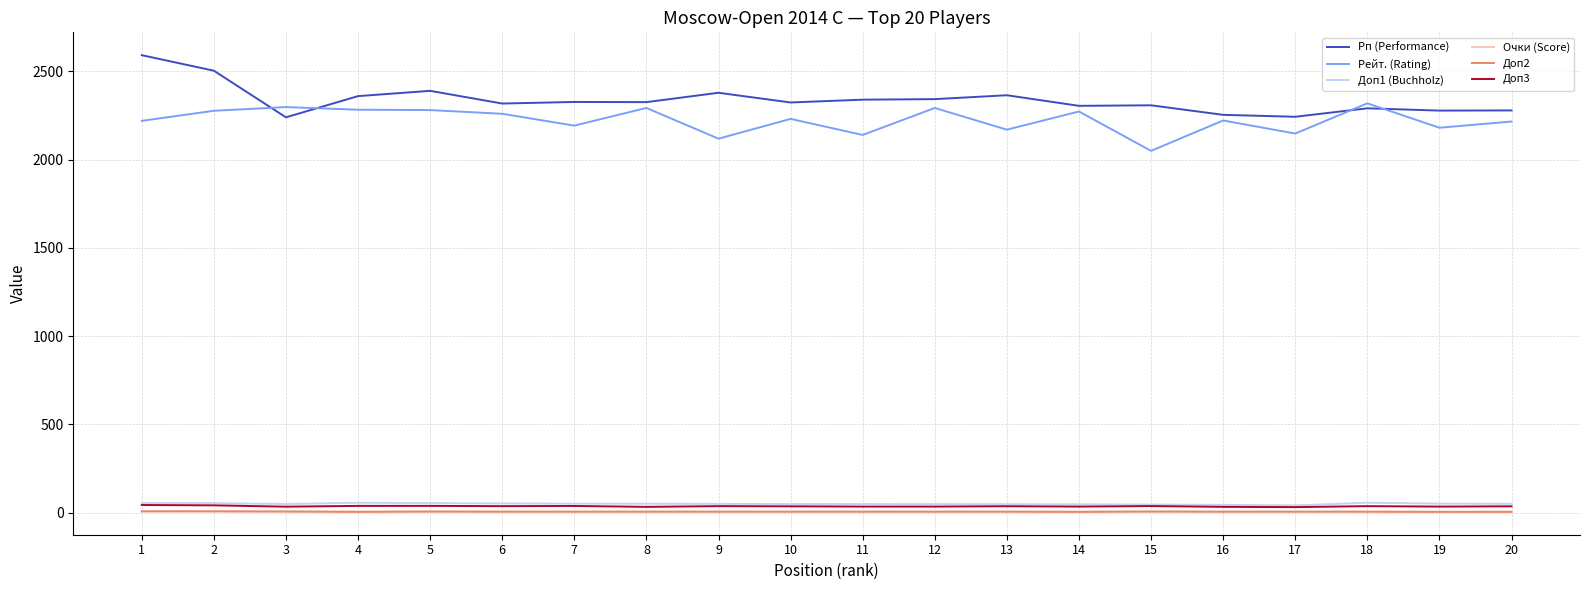

What is the difference between the Доп1 (Buchholz) values at 5 and 19?

2.5